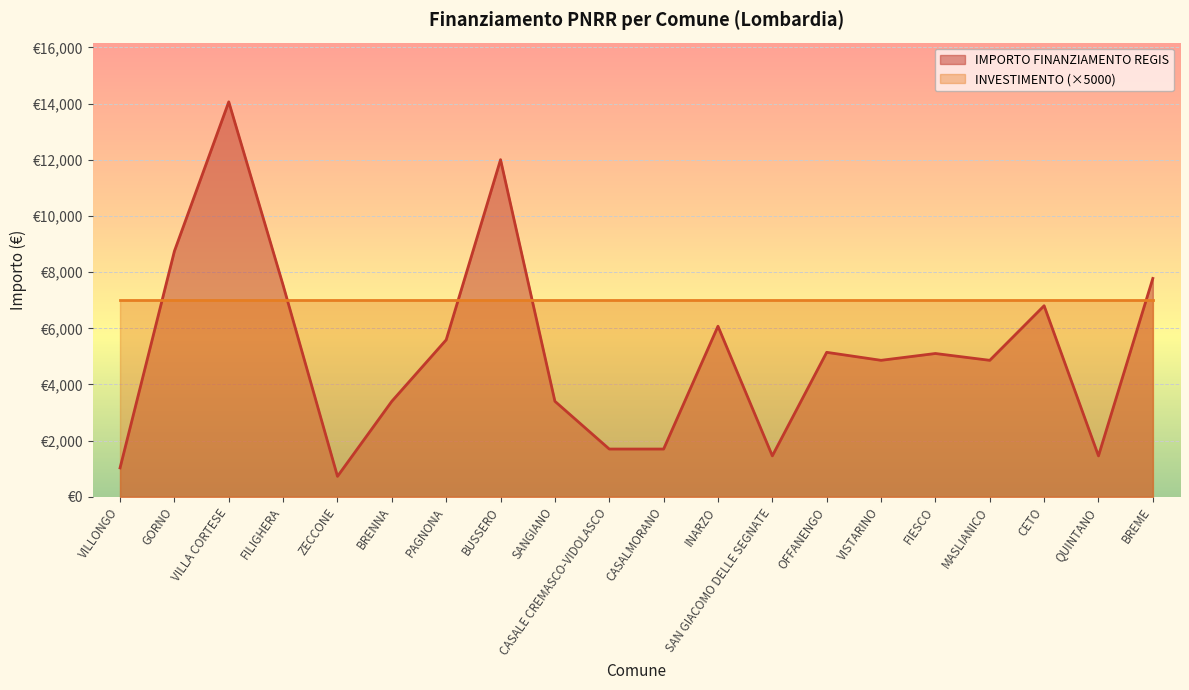

What position from the right is CETO?

3